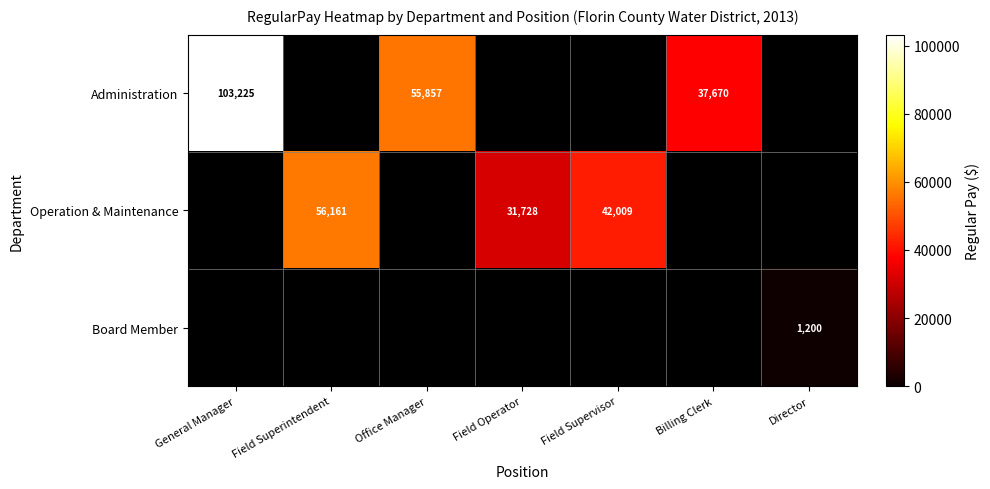

The Administration series shows 37670 at Billing Clerk. True or false?

True